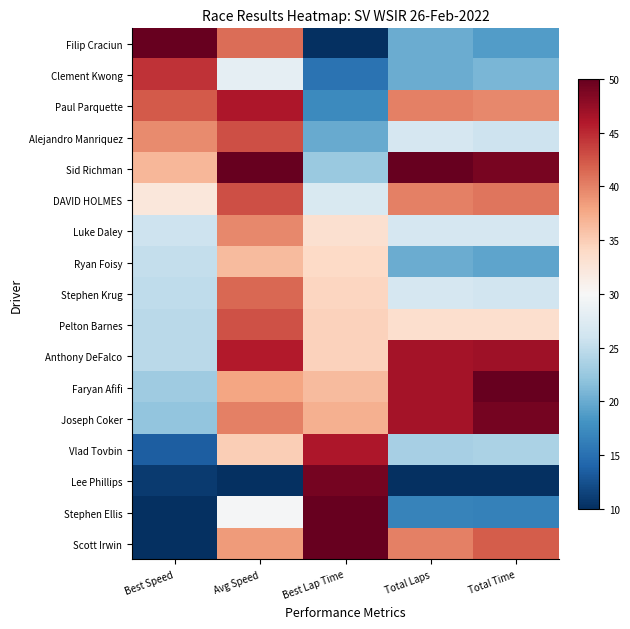

Reading right to left, what are all the values shown in this chart?

Filip Craciun: Total Time=0.2	Total Laps=0.2	Best Lap Time=0.0	Avg Speed=0.8	Best Speed=1.0
Clement Kwong: Total Time=0.3	Total Laps=0.2	Best Lap Time=0.1	Avg Speed=0.5	Best Speed=0.9
Paul Parquette: Total Time=0.7	Total Laps=0.8	Best Lap Time=0.2	Avg Speed=0.9	Best Speed=0.8
Alejandro Manriquez: Total Time=0.4	Total Laps=0.4	Best Lap Time=0.2	Avg Speed=0.8	Best Speed=0.7
Sid Richman: Total Time=1.0	Total Laps=1.0	Best Lap Time=0.3	Avg Speed=1.0	Best Speed=0.7
DAVID HOLMES: Total Time=0.8	Total Laps=0.8	Best Lap Time=0.4	Avg Speed=0.8	Best Speed=0.6
Luke Daley: Total Time=0.4	Total Laps=0.4	Best Lap Time=0.6	Avg Speed=0.7	Best Speed=0.4
Ryan Foisy: Total Time=0.2	Total Laps=0.2	Best Lap Time=0.6	Avg Speed=0.7	Best Speed=0.4
Stephen Krug: Total Time=0.4	Total Laps=0.4	Best Lap Time=0.6	Avg Speed=0.8	Best Speed=0.4
Pelton Barnes: Total Time=0.6	Total Laps=0.6	Best Lap Time=0.6	Avg Speed=0.8	Best Speed=0.4
Anthony DeFalco: Total Time=0.9	Total Laps=0.9	Best Lap Time=0.6	Avg Speed=0.9	Best Speed=0.4
Faryan Afifi: Total Time=1.0	Total Laps=0.9	Best Lap Time=0.7	Avg Speed=0.7	Best Speed=0.3
Joseph Coker: Total Time=1.0	Total Laps=0.9	Best Lap Time=0.7	Avg Speed=0.8	Best Speed=0.3
Vlad Tovbin: Total Time=0.3	Total Laps=0.3	Best Lap Time=0.9	Avg Speed=0.6	Best Speed=0.1
Lee Phillips: Total Time=0.0	Total Laps=0.0	Best Lap Time=1.0	Avg Speed=0.0	Best Speed=0.0
Stephen Ellis: Total Time=0.2	Total Laps=0.2	Best Lap Time=1.0	Avg Speed=0.5	Best Speed=0.0
Scott Irwin: Total Time=0.8	Total Laps=0.8	Best Lap Time=1.0	Avg Speed=0.7	Best Speed=0.0